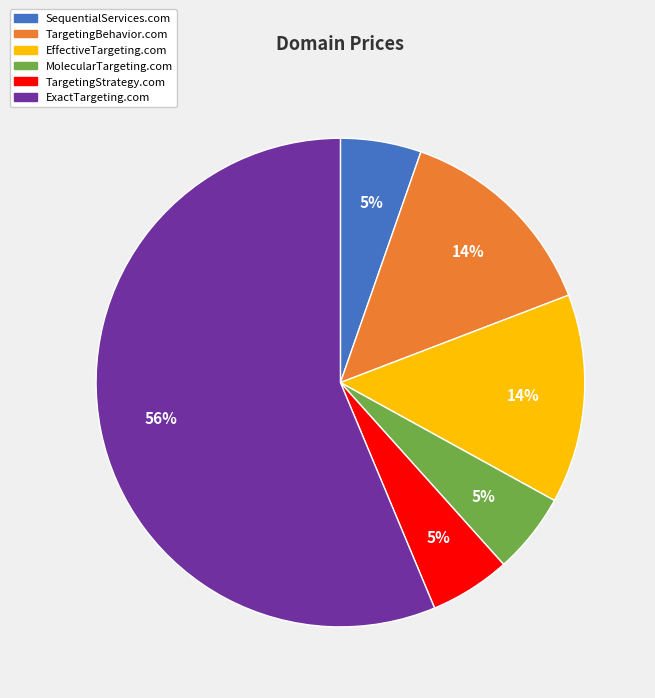

Is the sum of MolecularTargeting.com and TargetingStrategy.com greater than half?

No